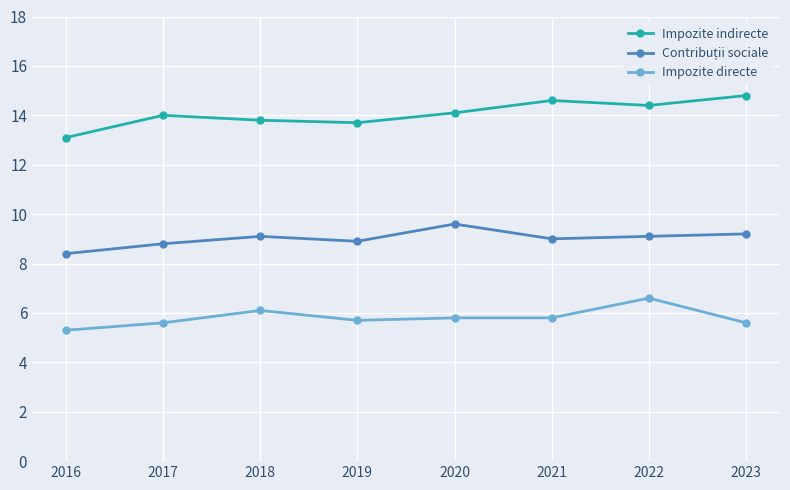

What is the difference between the second highest and minimum values in the Impozite directe series?

0.8